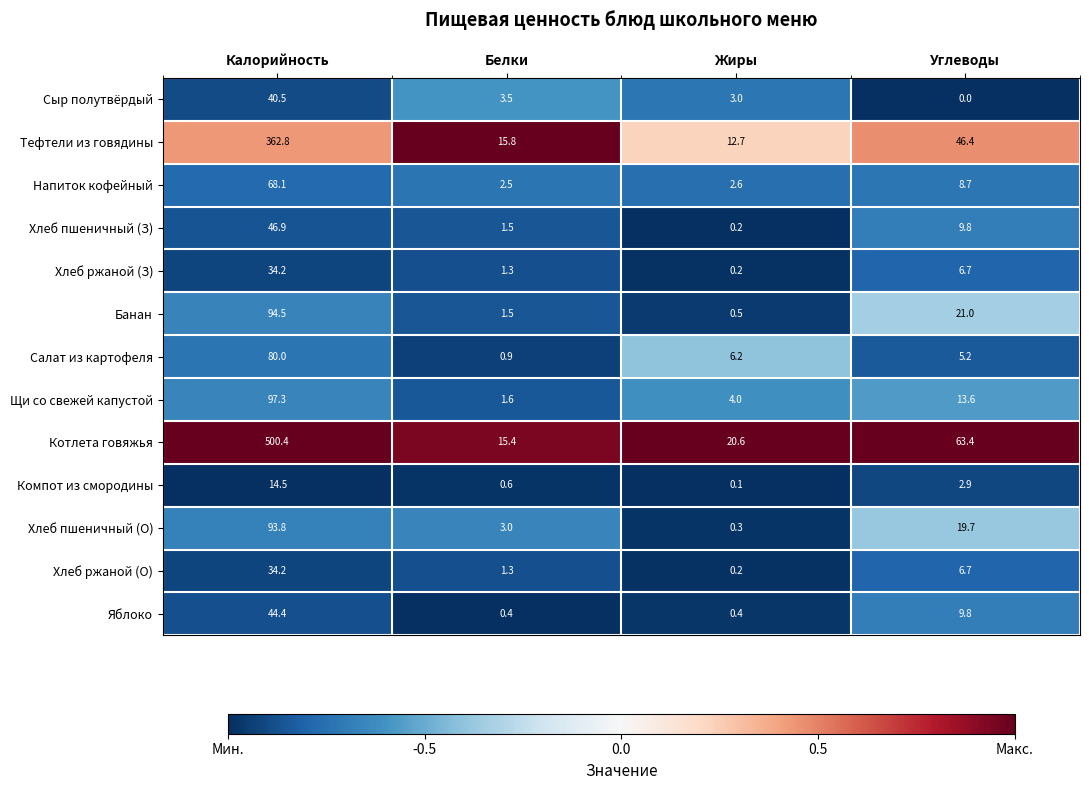

What is the difference between the highest and lowest values at Белки?

15.4